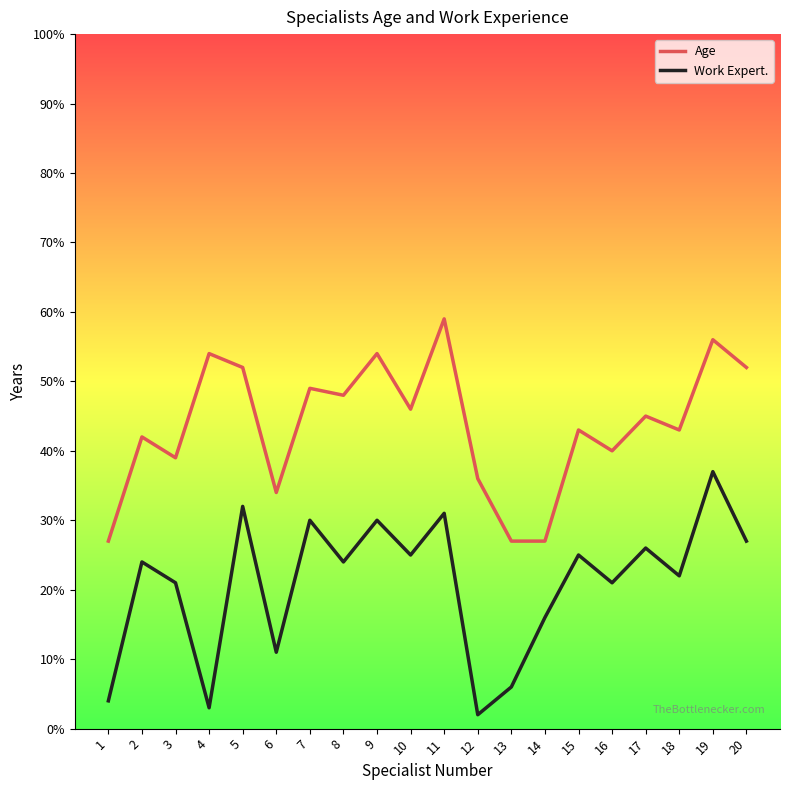

List the series in order of their overall mean, lowest first.

Work Expert., Age